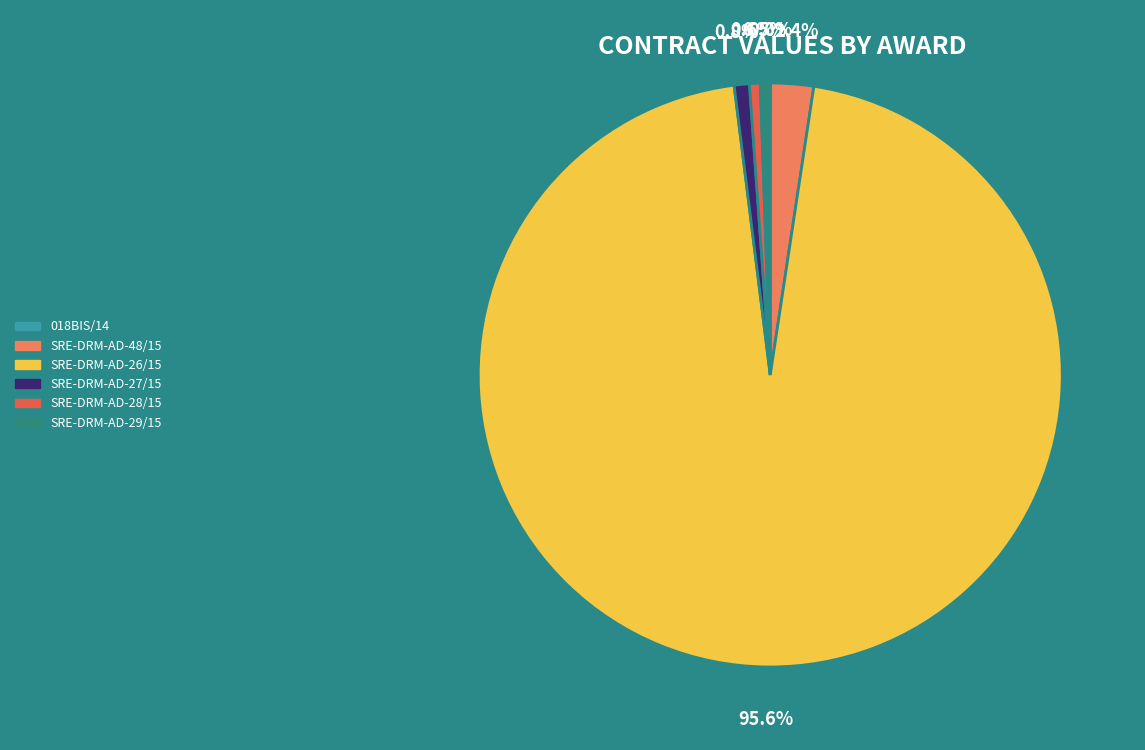

The SRE-DRM-AD-27/15 slice represents 9% of the pie. True or false?

False